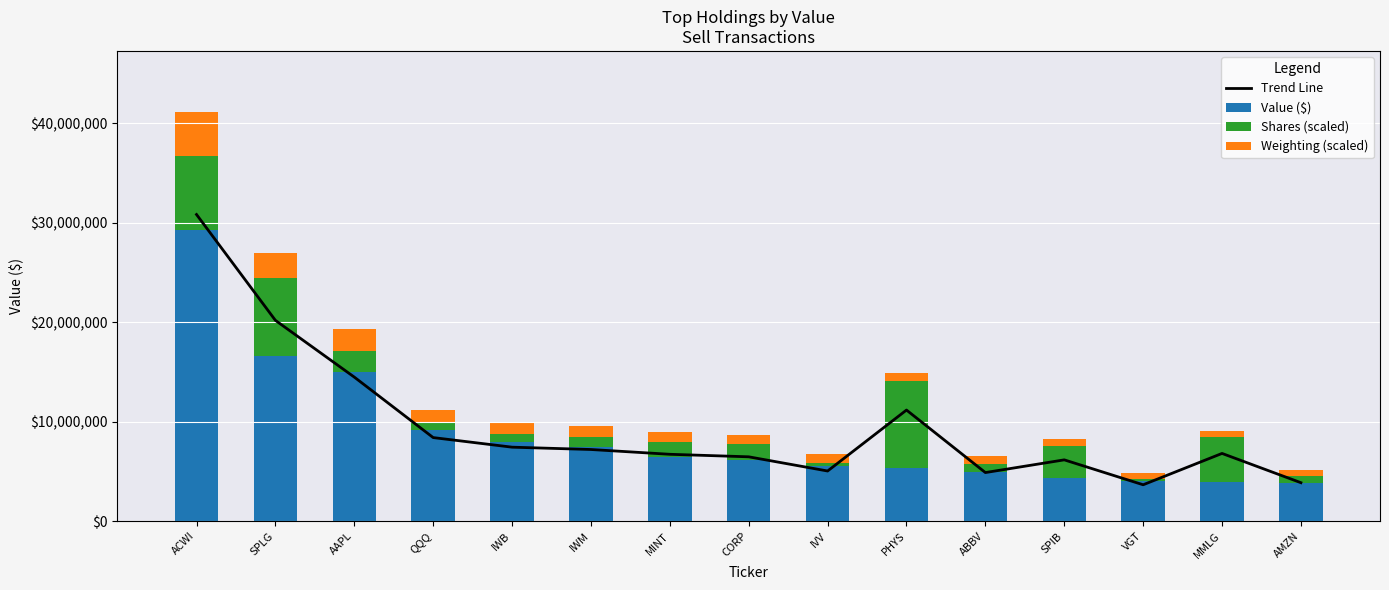

What is the label of the 12th bar from the left?

SPIB